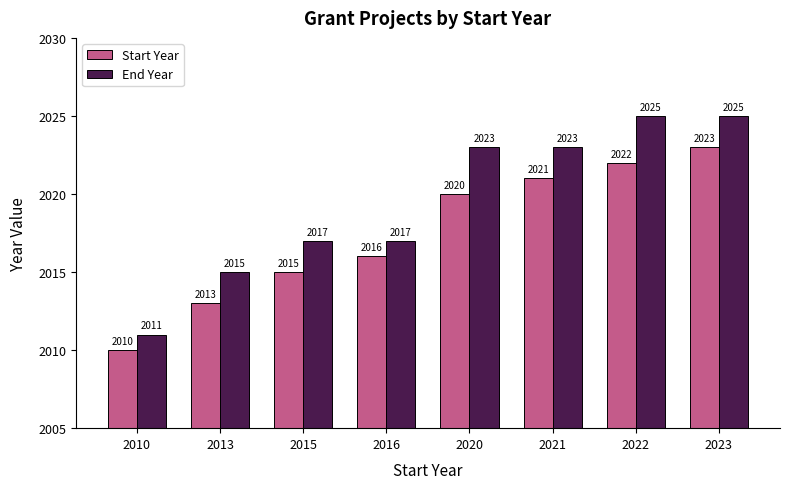

What are all the series names shown in the legend?

Start Year, End Year